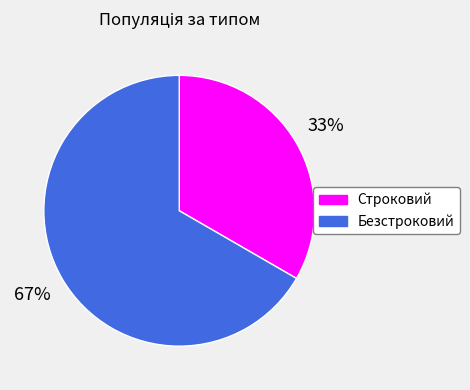

The Безстроковий slice represents 61% of the pie. True or false?

False